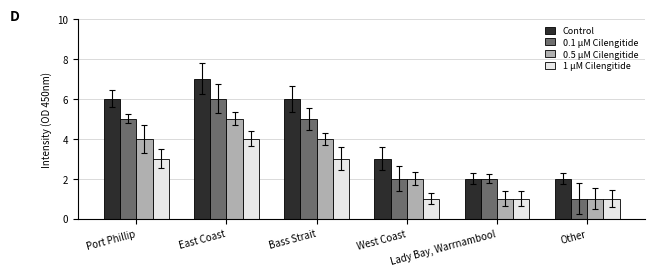

Which series has the largest total across all categories?

Control